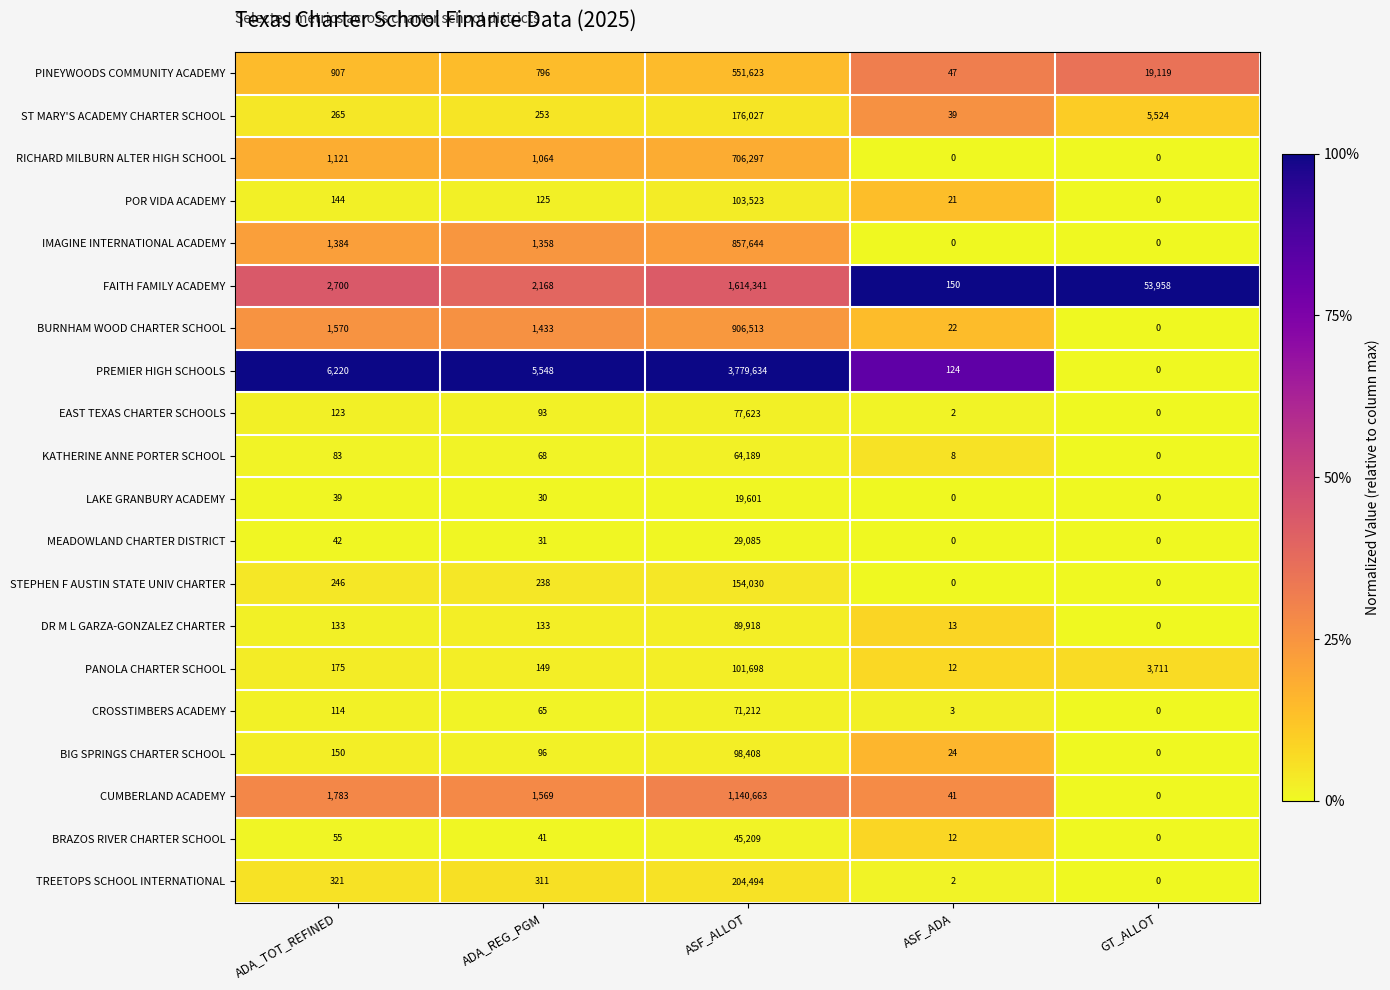

The DR M L GARZA-GONZALEZ CHARTER series shows 133 at ADA_TOT_REFINED. True or false?

True